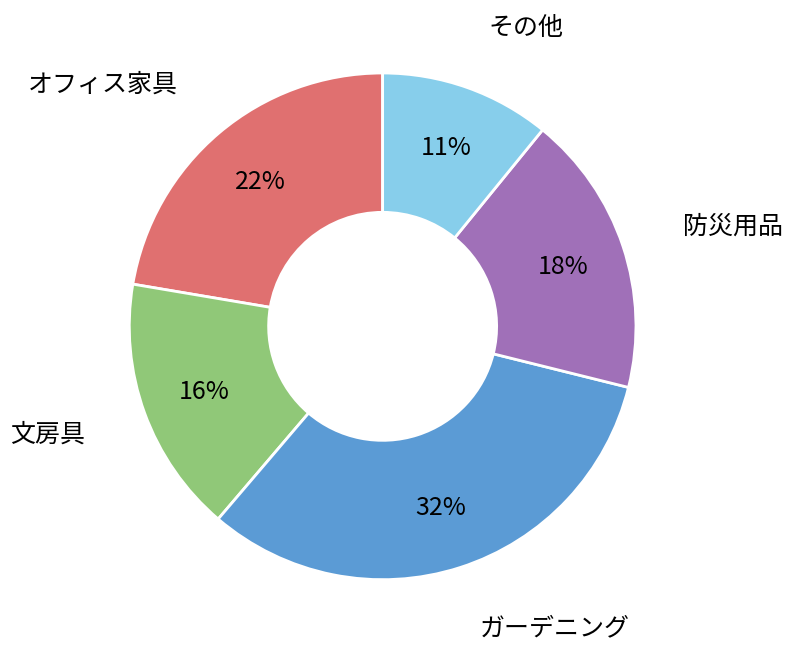

Combined, do 防災用品 and その他 account for over 50%?

No